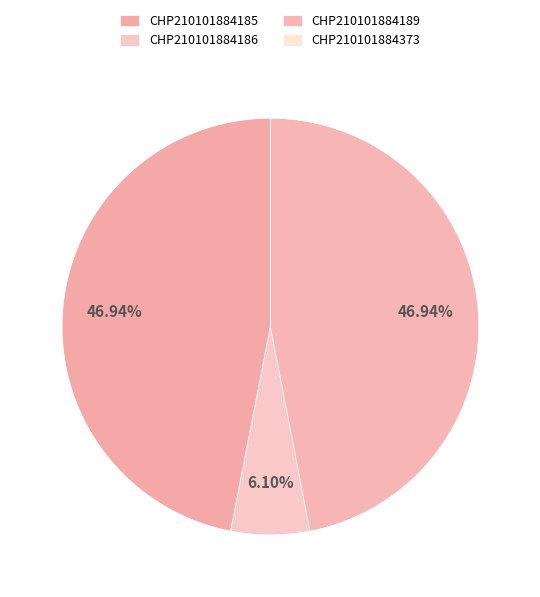

To the nearest percent, what percentage of the pie is CHP210101884186?

6%